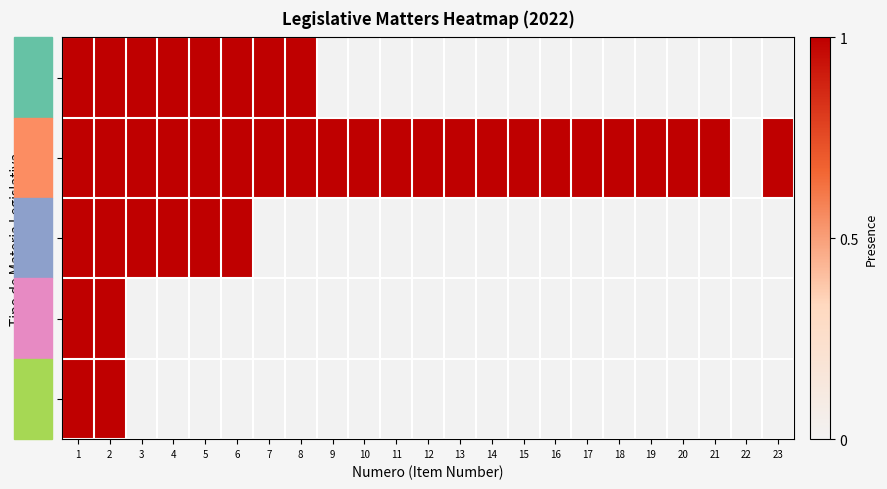

Reading left to right, what are all the values shown in this chart?

IND: 1=1	2=1	3=1	4=1	5=1	6=1	7=1	8=1	9=0	10=0	11=0	12=0	13=0	14=0	15=0	16=0	17=0	18=0	19=0	20=0	21=0	22=0	23=0
PL: 1=1	2=1	3=1	4=1	5=1	6=1	7=1	8=1	9=1	10=1	11=1	12=1	13=1	14=1	15=1	16=1	17=1	18=1	19=1	20=1	21=1	22=0	23=1
PLC: 1=1	2=1	3=1	4=1	5=1	6=1	7=0	8=0	9=0	10=0	11=0	12=0	13=0	14=0	15=0	16=0	17=0	18=0	19=0	20=0	21=0	22=0	23=0
PR: 1=1	2=1	3=0	4=0	5=0	6=0	7=0	8=0	9=0	10=0	11=0	12=0	13=0	14=0	15=0	16=0	17=0	18=0	19=0	20=0	21=0	22=0	23=0
ES: 1=1	2=1	3=0	4=0	5=0	6=0	7=0	8=0	9=0	10=0	11=0	12=0	13=0	14=0	15=0	16=0	17=0	18=0	19=0	20=0	21=0	22=0	23=0